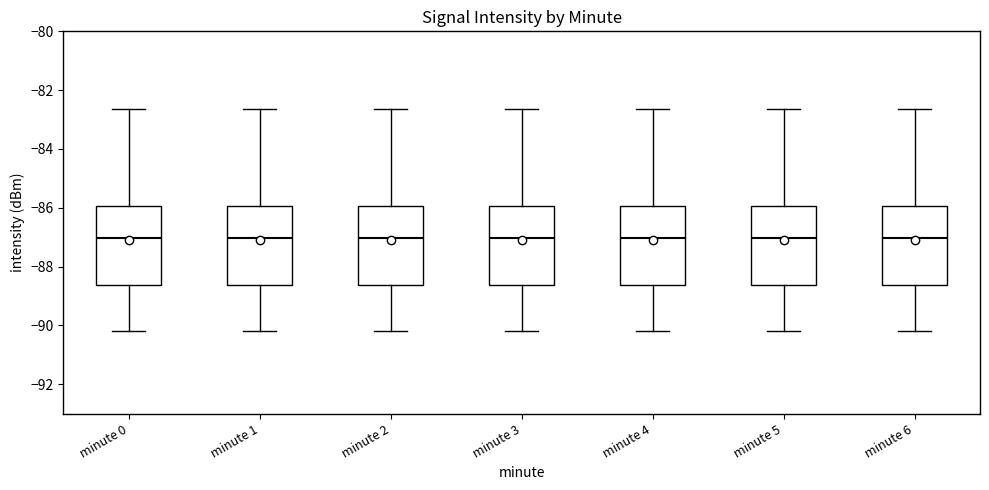

Reading left to right, transcribe this box plot: for each box, give where its median line is, the range the box spans, and where its two whiskers end, as read against the y-axis. The values are not printed on the chart, so give them approximately, as read against the axis.

minute 0: median -87.0, box -88.6 to -86.0, whiskers -90.2 to -82.6
minute 1: median -87.0, box -88.6 to -86.0, whiskers -90.2 to -82.6
minute 2: median -87.0, box -88.6 to -86.0, whiskers -90.2 to -82.6
minute 3: median -87.0, box -88.6 to -86.0, whiskers -90.2 to -82.6
minute 4: median -87.0, box -88.6 to -86.0, whiskers -90.2 to -82.6
minute 5: median -87.0, box -88.6 to -86.0, whiskers -90.2 to -82.6
minute 6: median -87.0, box -88.6 to -86.0, whiskers -90.2 to -82.6